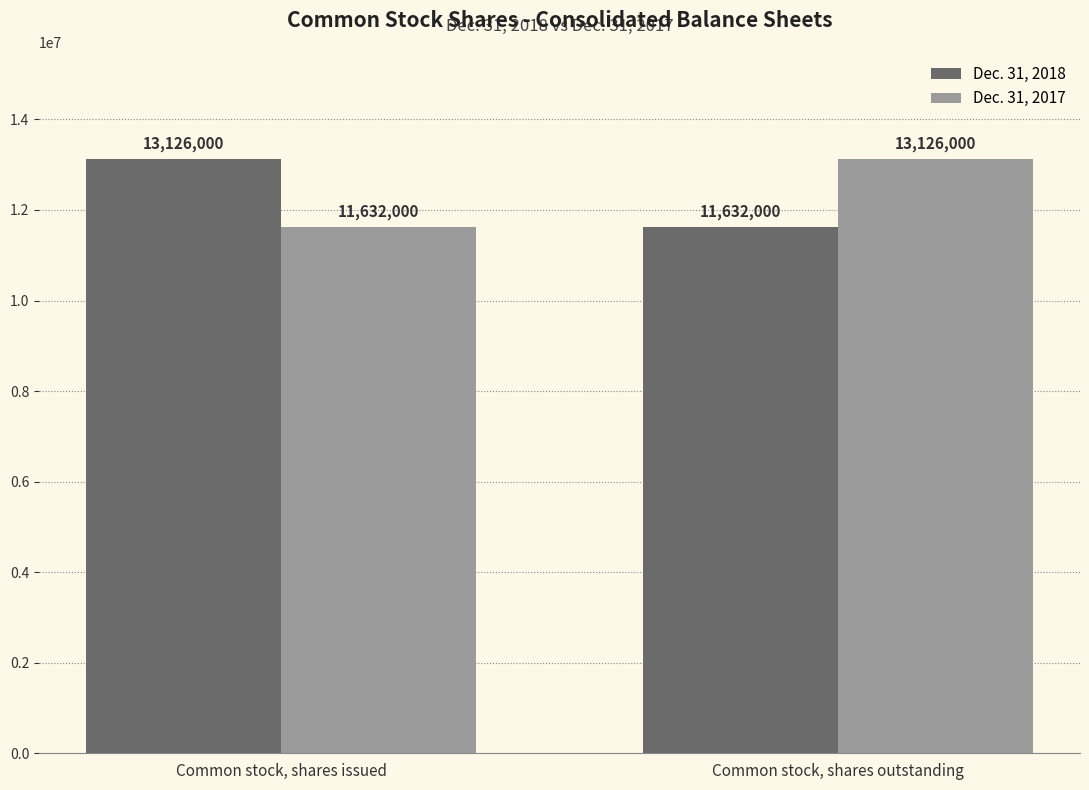

What is the label of the 2nd bar from the left?

Common stock, shares outstanding